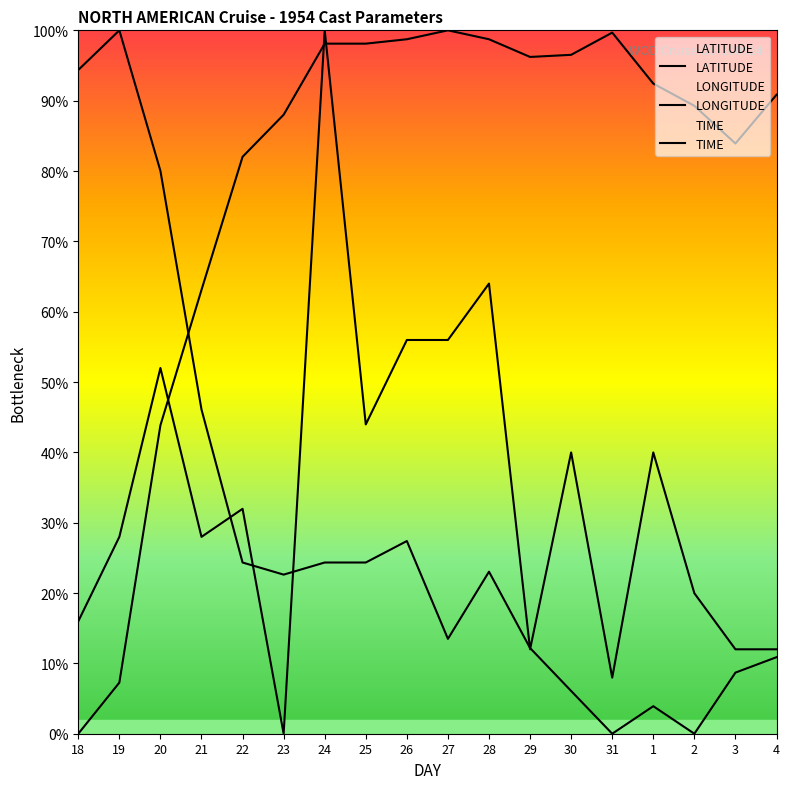

At which category does LONGITUDE reach its first local peak?

27